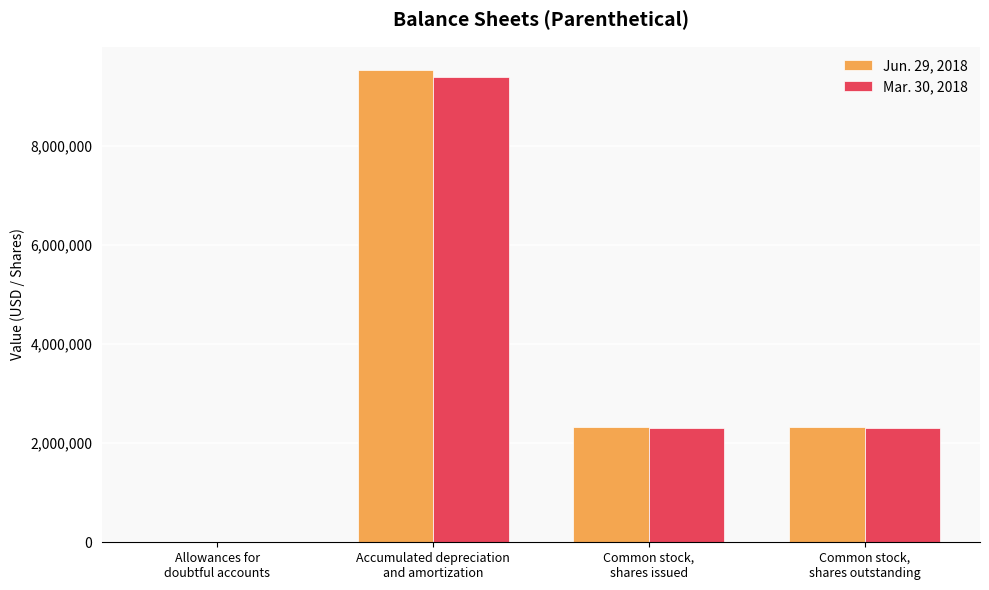

Which series has the widest spread of values?

Jun. 29, 2018